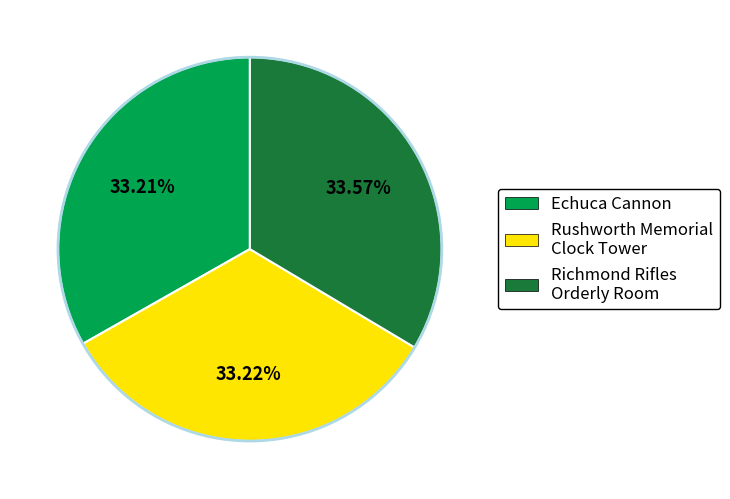

What percentage is the Echuca Cannon slice, to the nearest percent?

33%